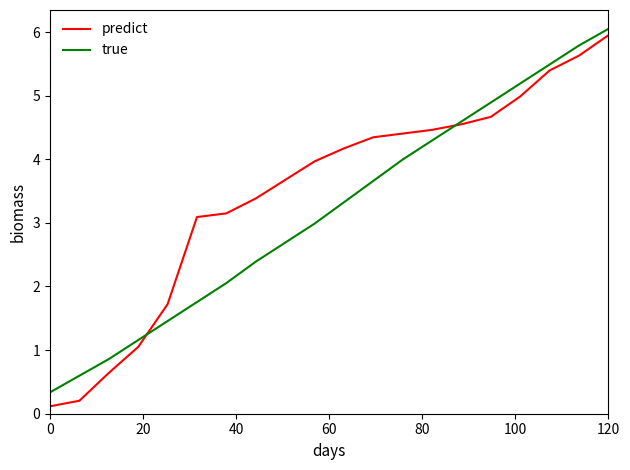

How many lines are shown in the chart?

2